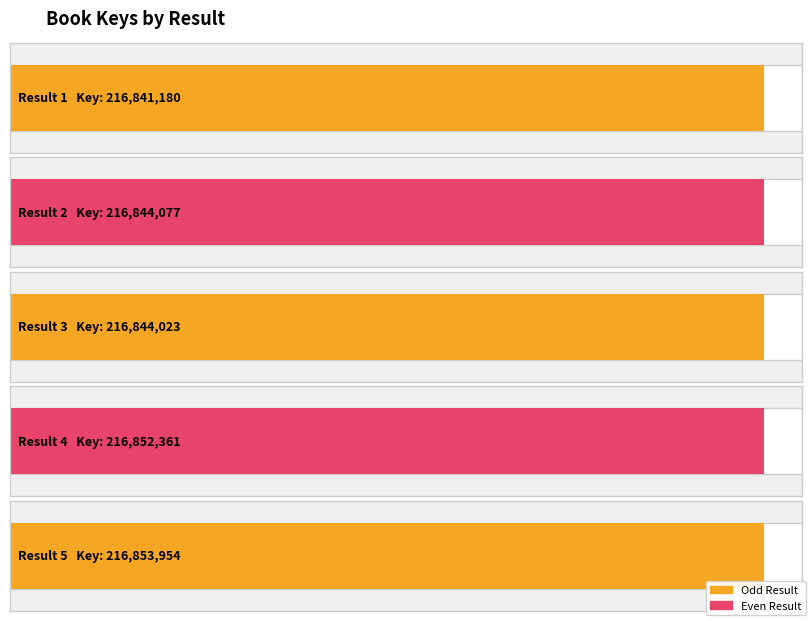

What is the sum of all values?

1084235595